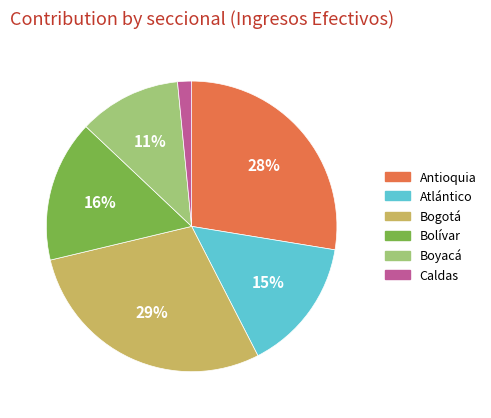

Is there a majority slice in this chart?

No